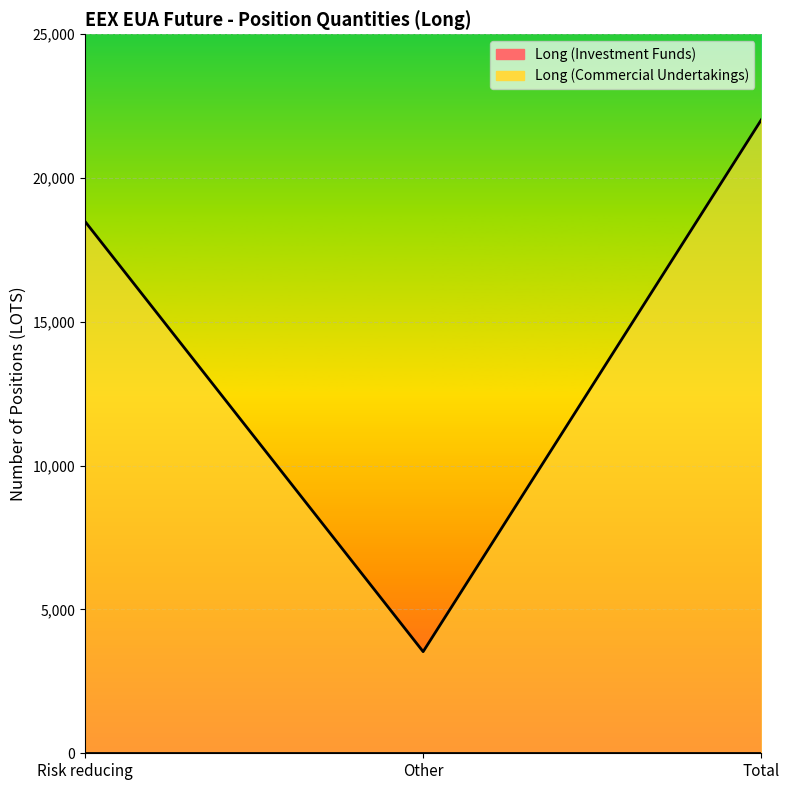

Count the Long (Commercial Undertakings) (line) values in the range 3534 to 22031.

3